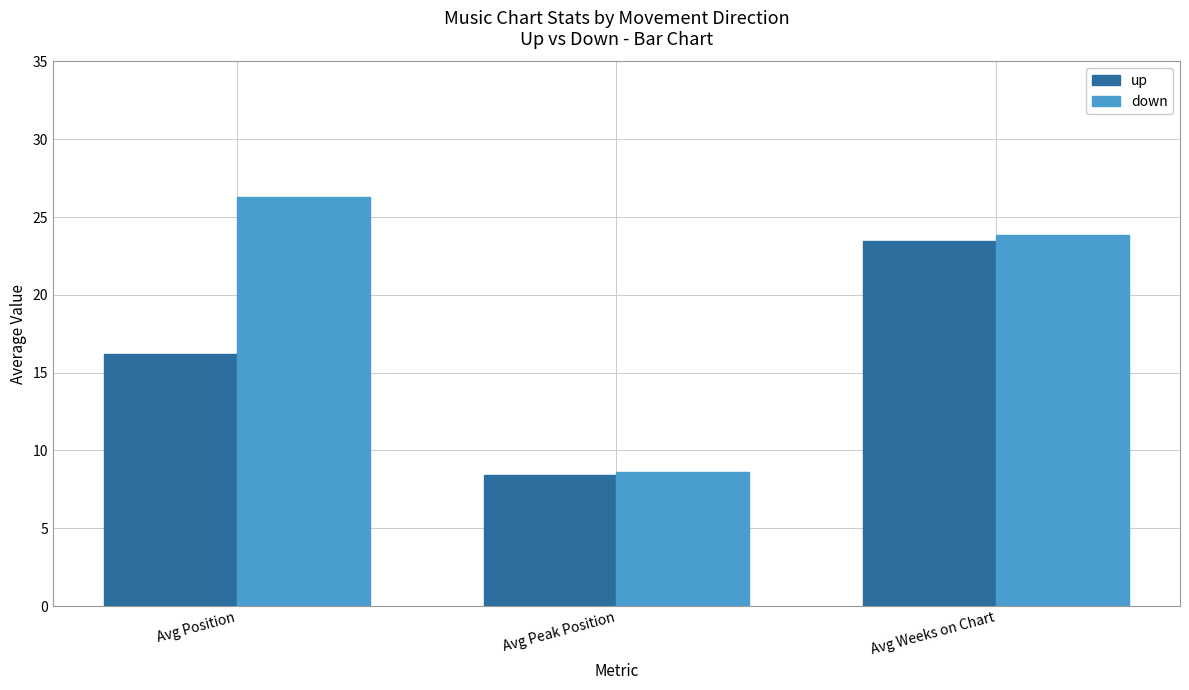

Is it true that up equals 23.5 at Avg Weeks on Chart?

True